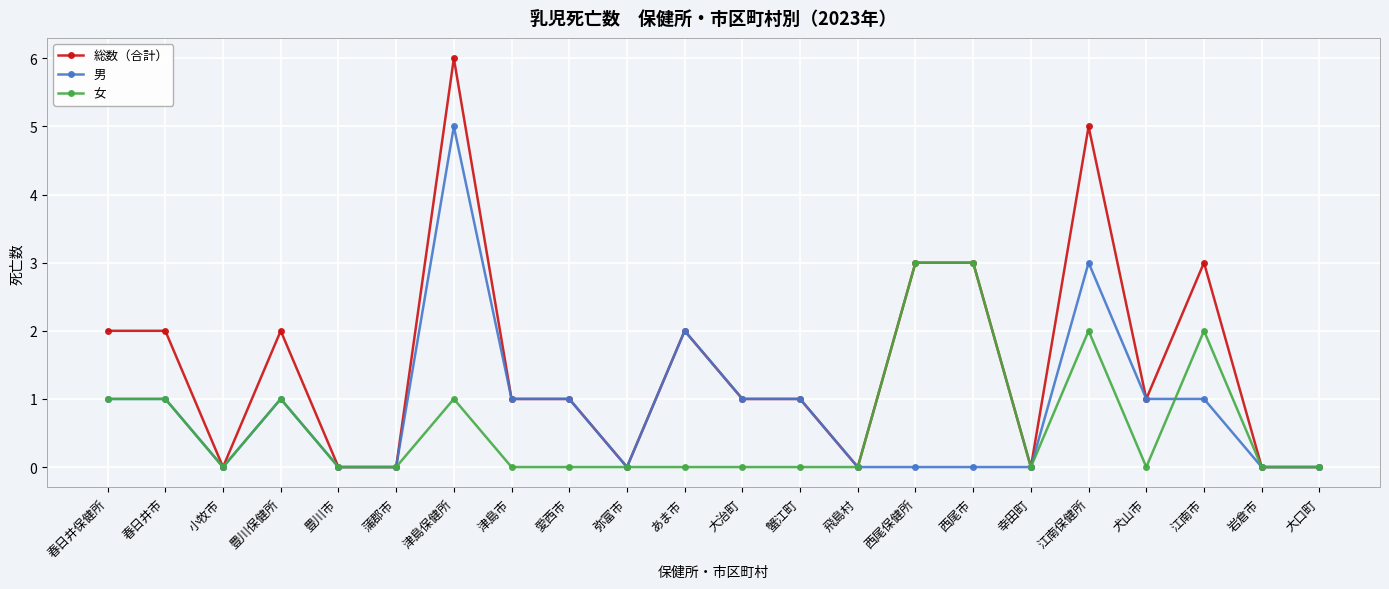

The value of 総数（合計） at 蟹江町 is 1. True or false?

True